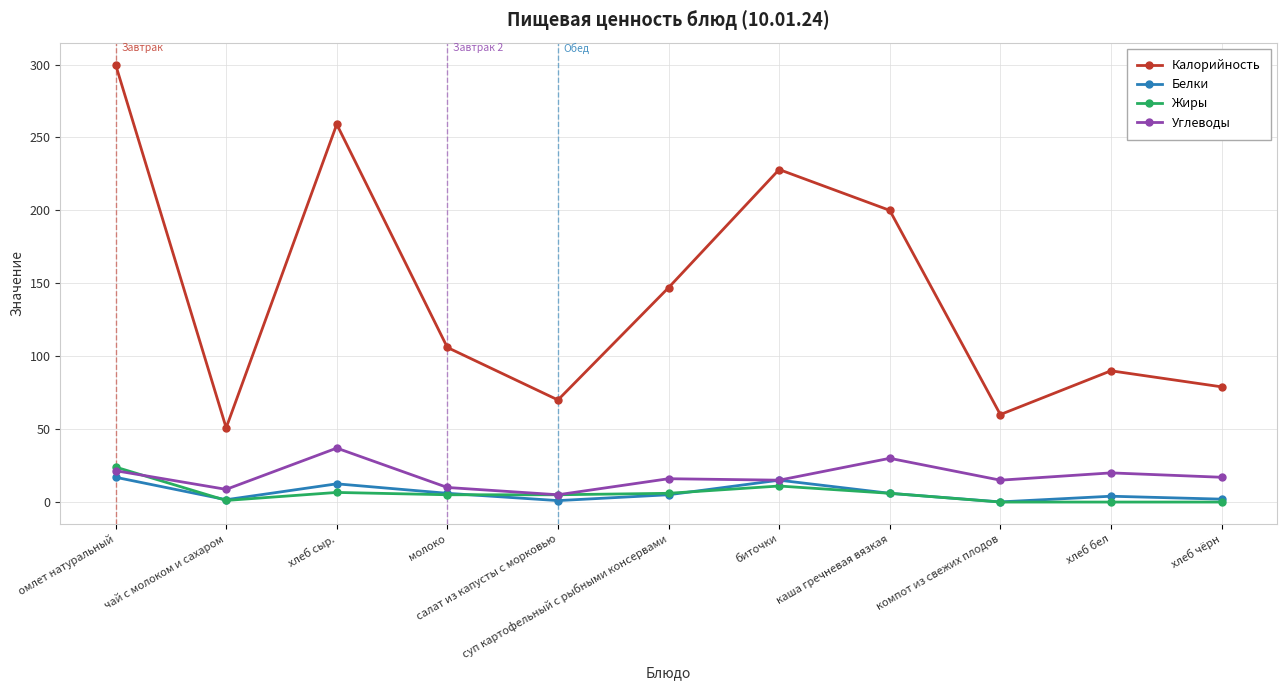

Is the value of Жиры at биточки greater than the value of Калорийность at хлеб сыр.?

No